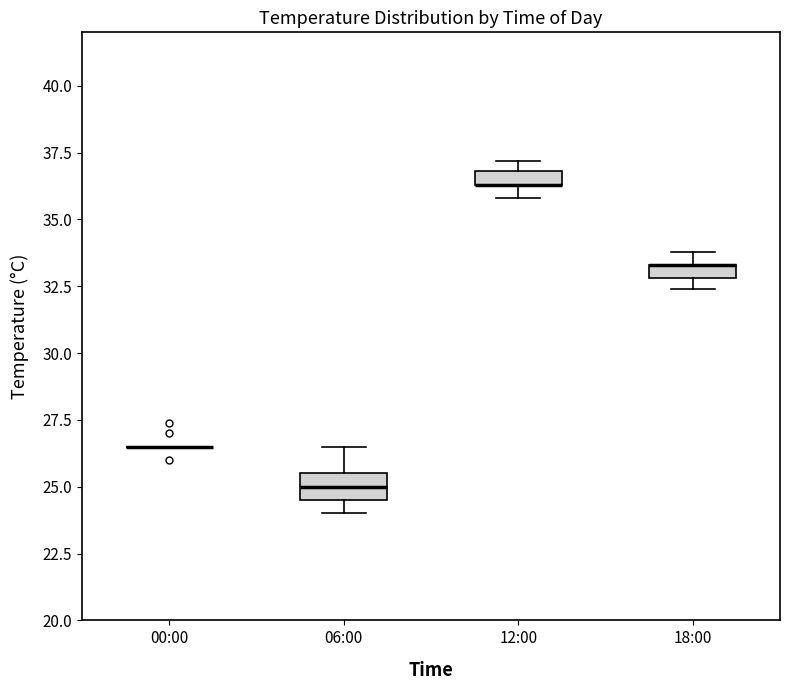

Comparing the boxes themselves (not the whiskers), which one is the tallest?

06:00